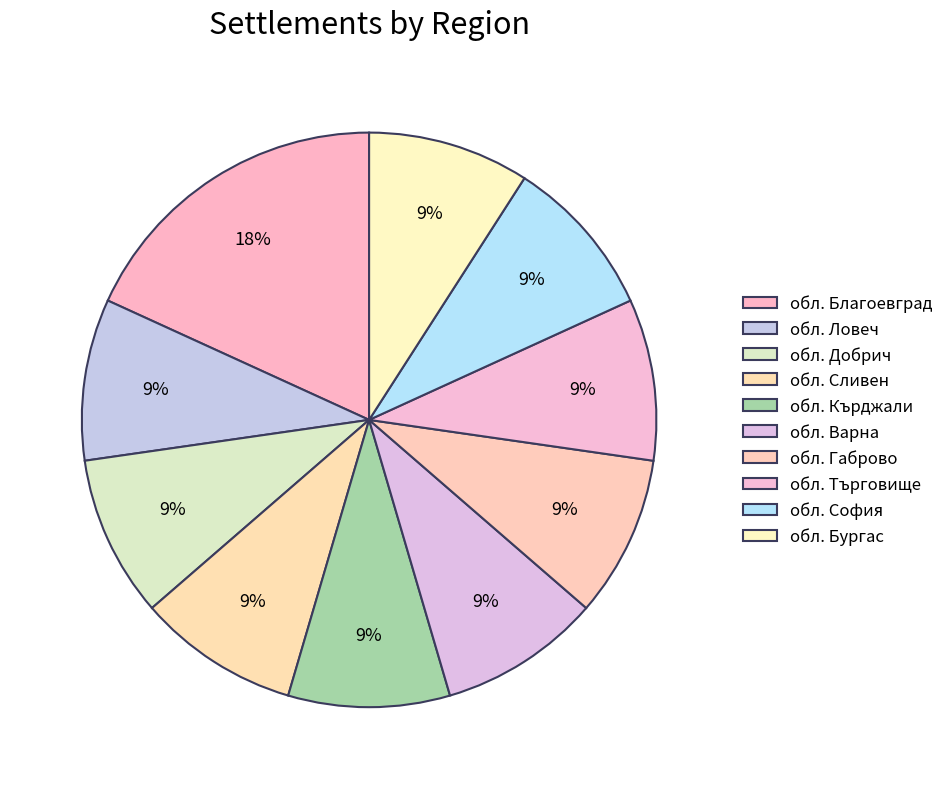

To the nearest percent, what is the average slice percentage?

10%